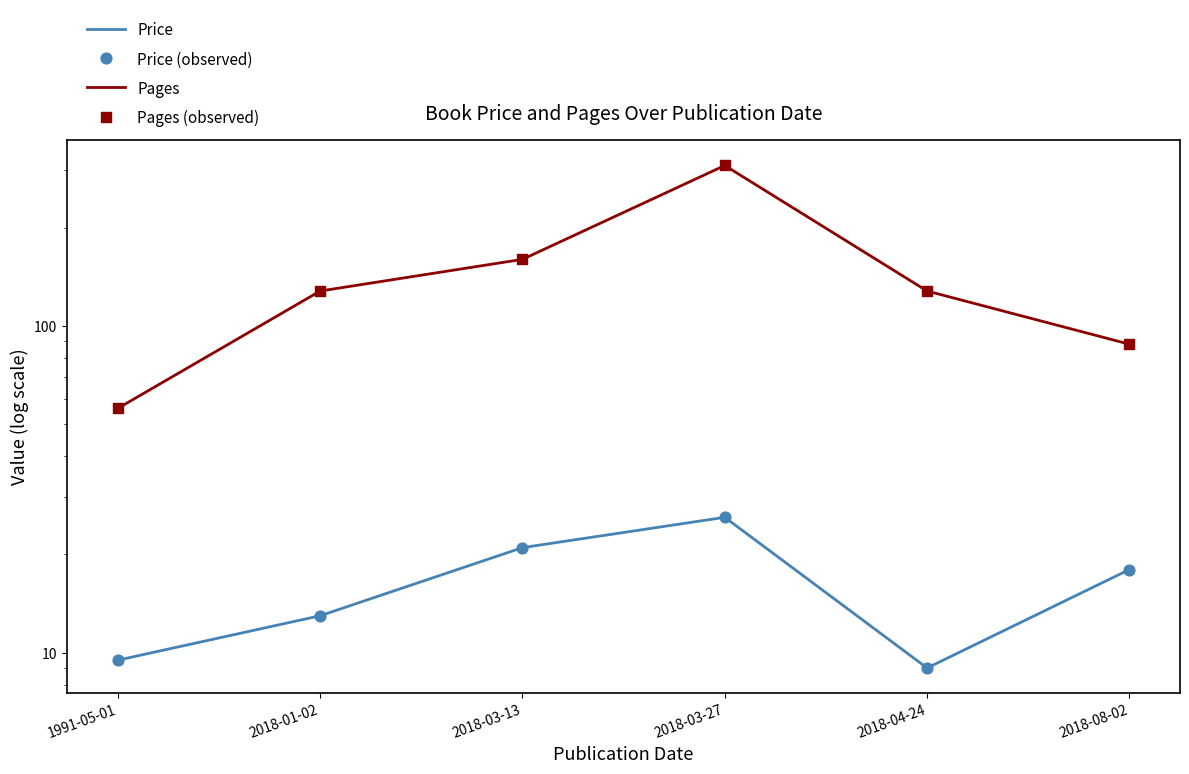

What are all the series names shown in the legend?

Price, Pages, Price (observed), Pages (observed)